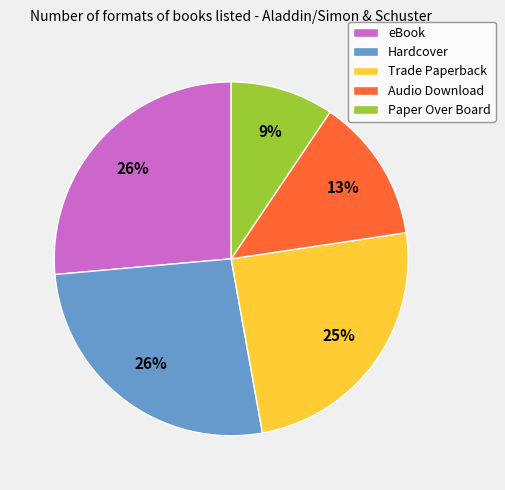

To the nearest percent, what is the difference between the largest and smallest slice percentages?

17%